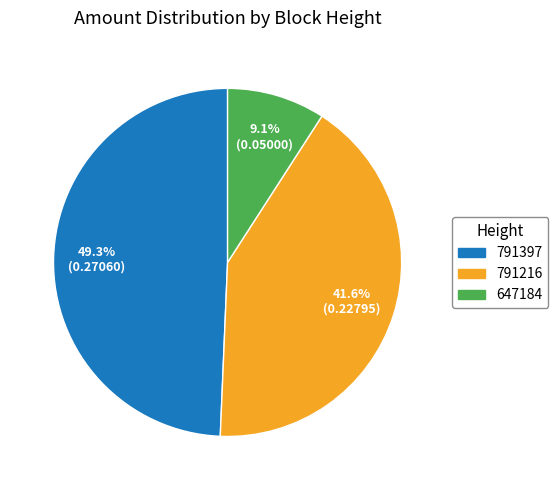

To the nearest percent, what is the difference between the largest and smallest slice percentages?

40%